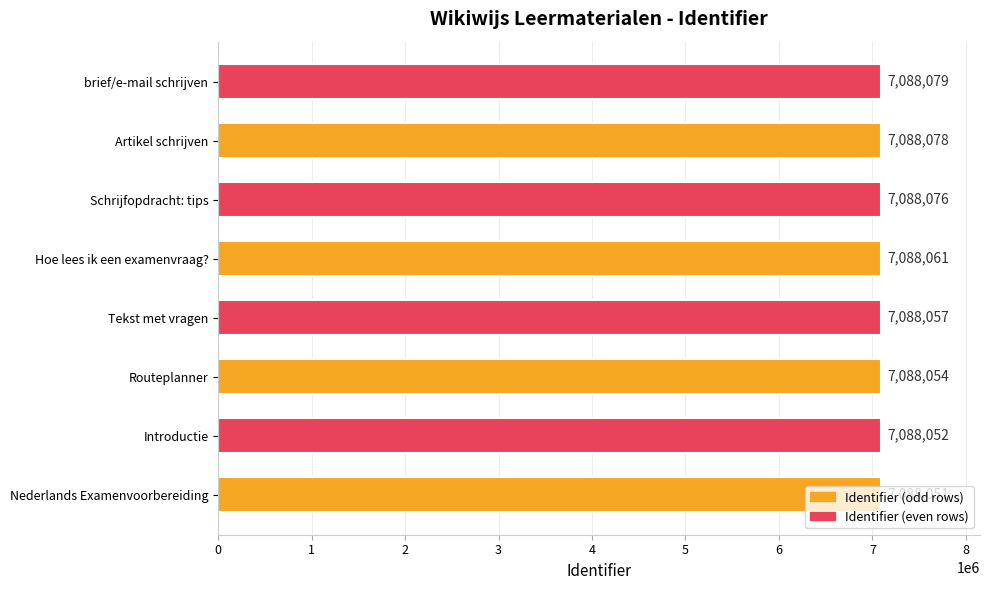

What is the average value?

7088064